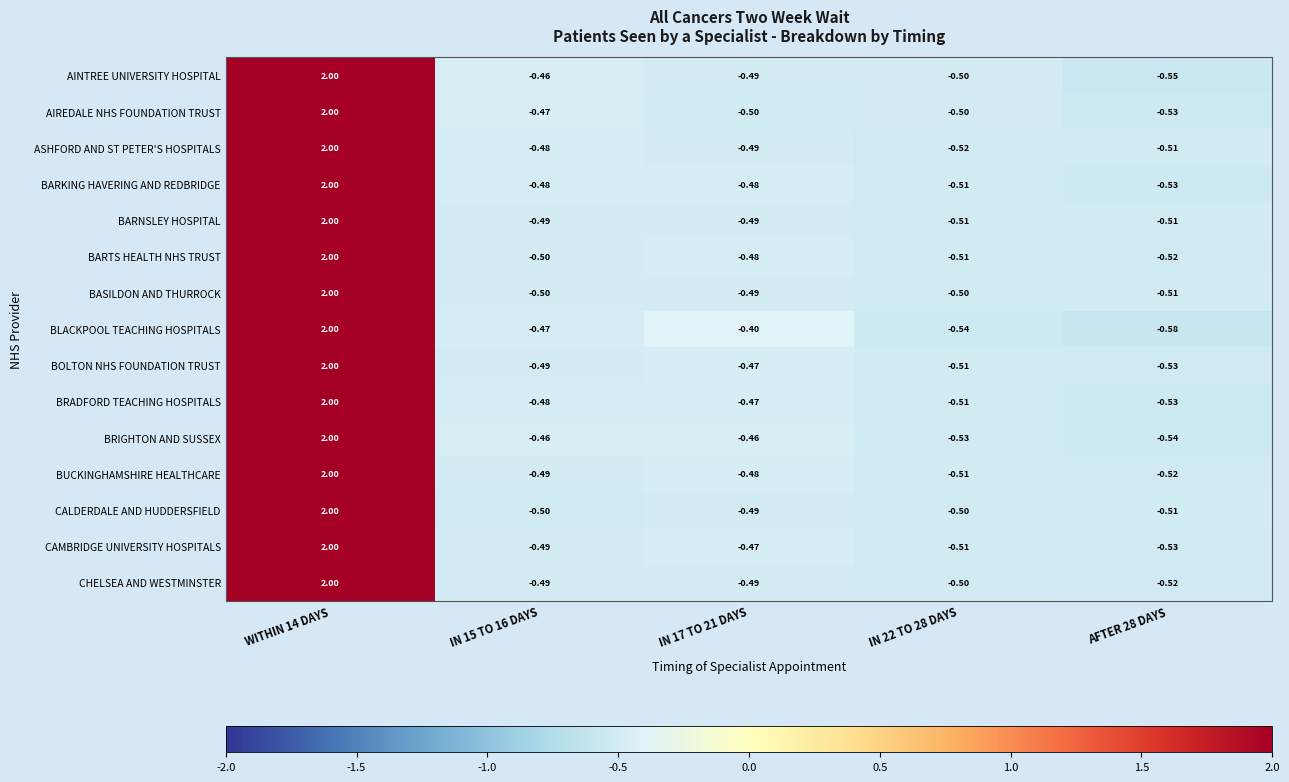

Between WITHIN 14 DAYS and IN 17 TO 21 DAYS, which series saw the biggest shift?

AIREDALE NHS FOUNDATION TRUST